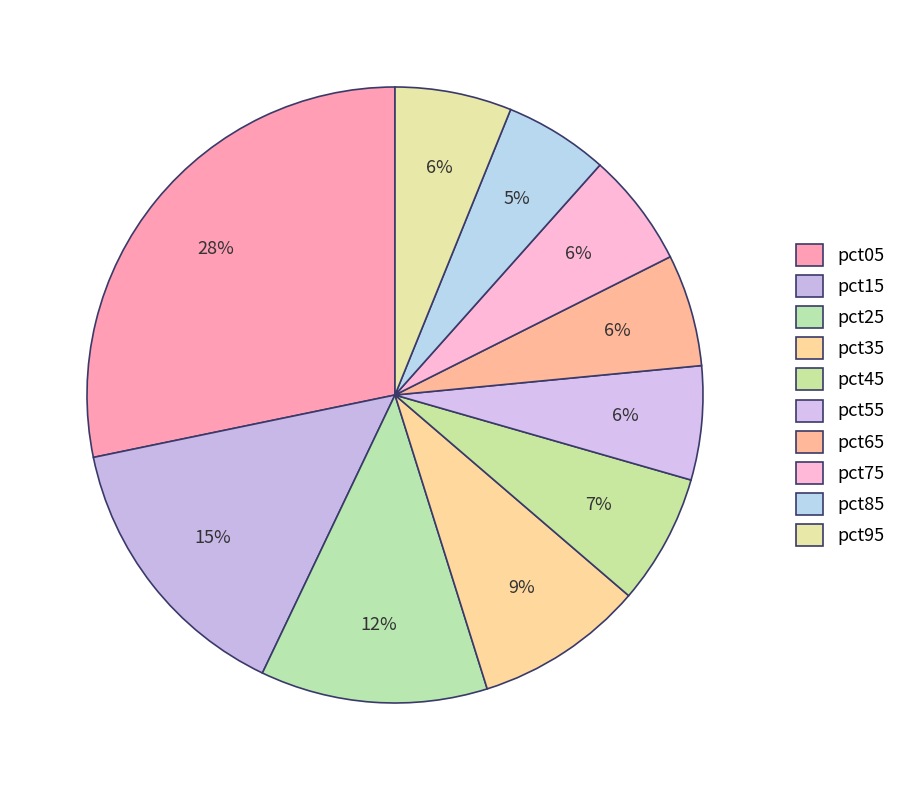

Count the number of slices in the pie.

10